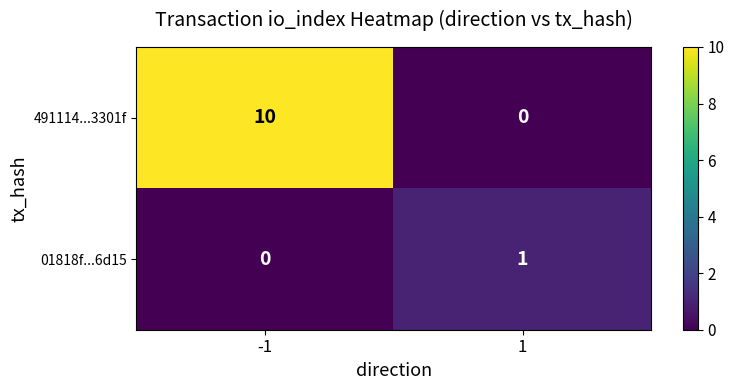

What is the maximum value shown in the chart?

10